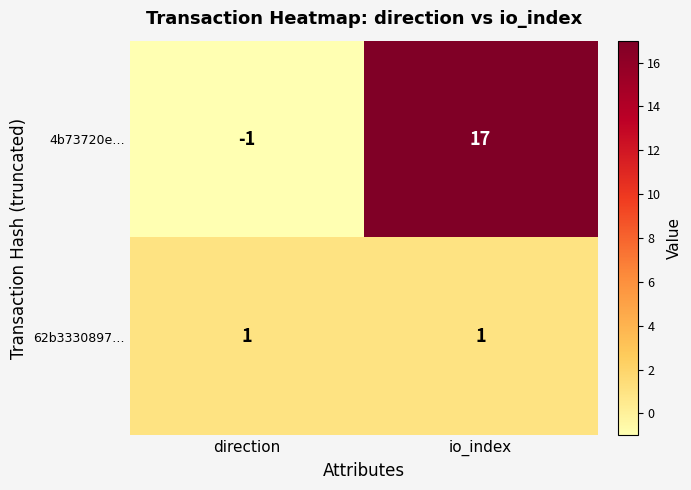

Is it true that 62b3330897… equals 2 at io_index?

False